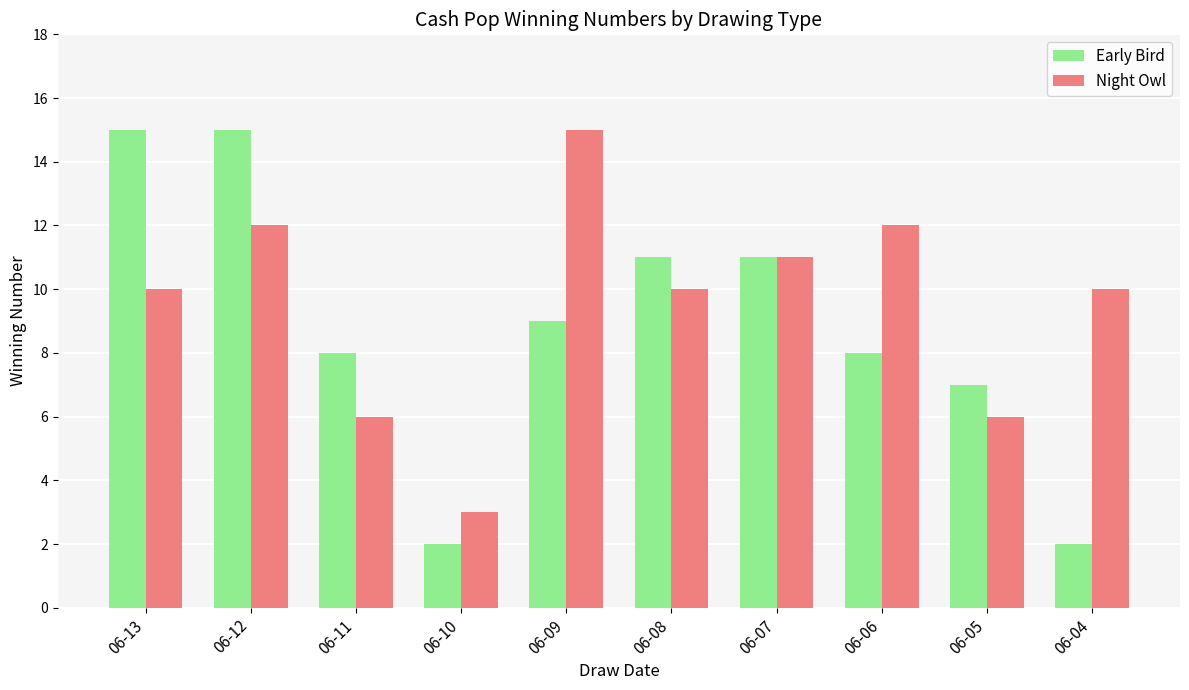

How many groups of bars are there?

10